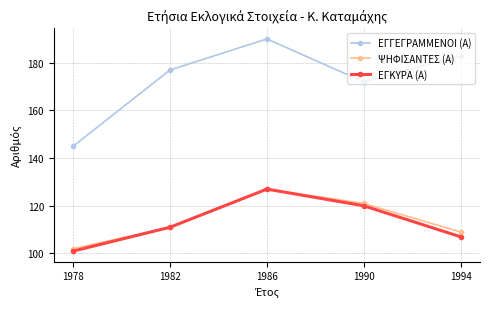

Is it true that ΕΓΚΥΡΑ (Α) equals 29 at 1994?

False